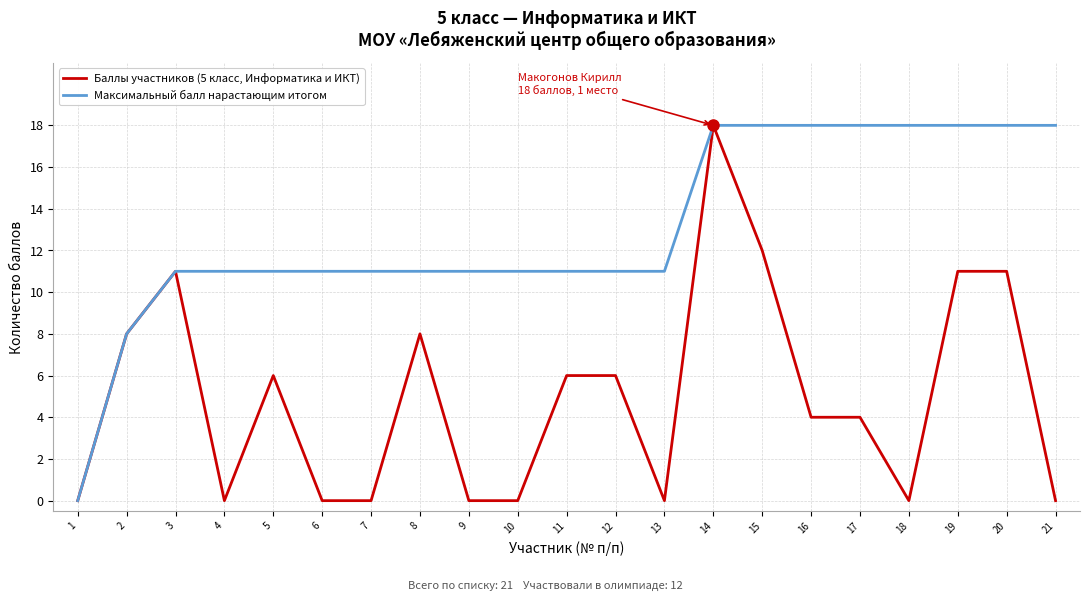

Rank the series by their average value, from highest to lowest.

Максимальный балл нарастающим итогом, Баллы участников (5 класс, Информатика и ИКТ)